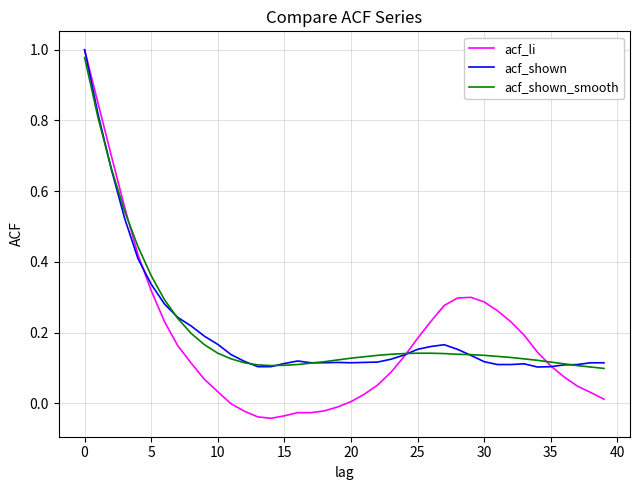

How many lines are shown in the chart?

3